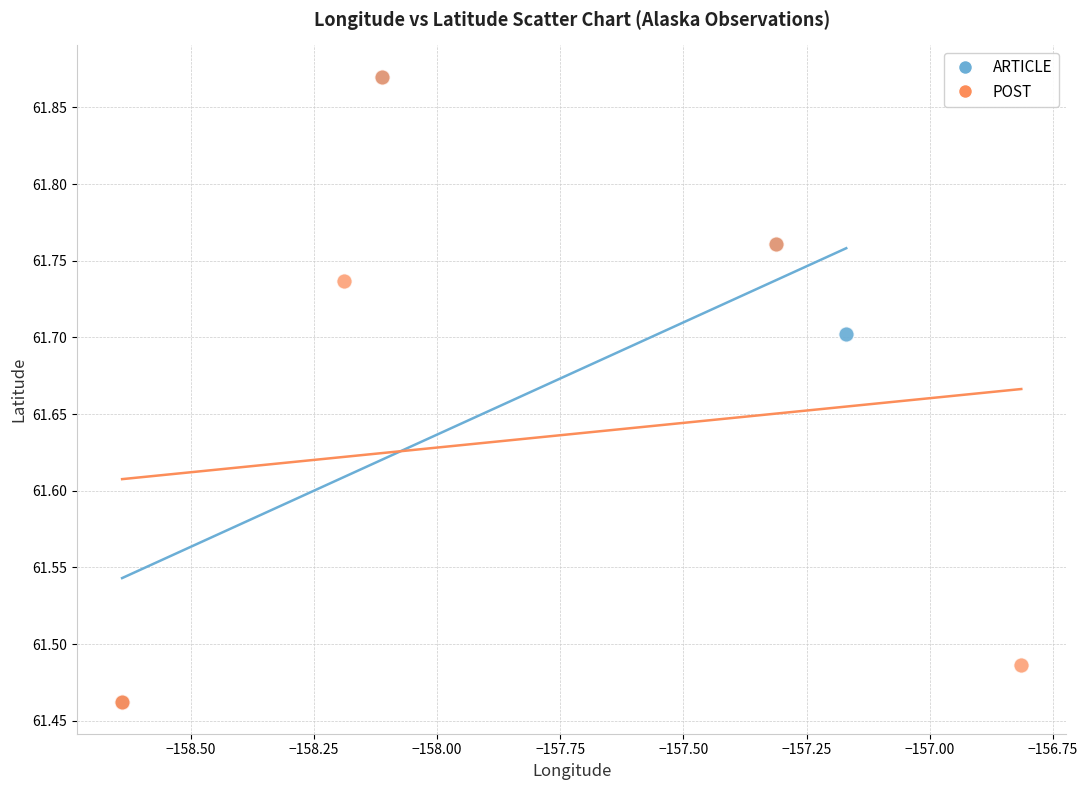

What are all the series names shown in the legend?

ARTICLE, POST